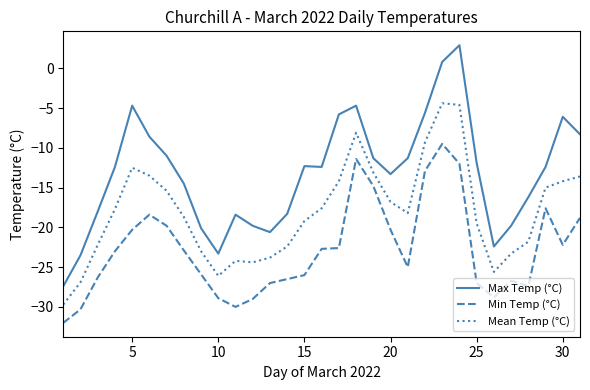

What is the smallest value displayed?

-32.0